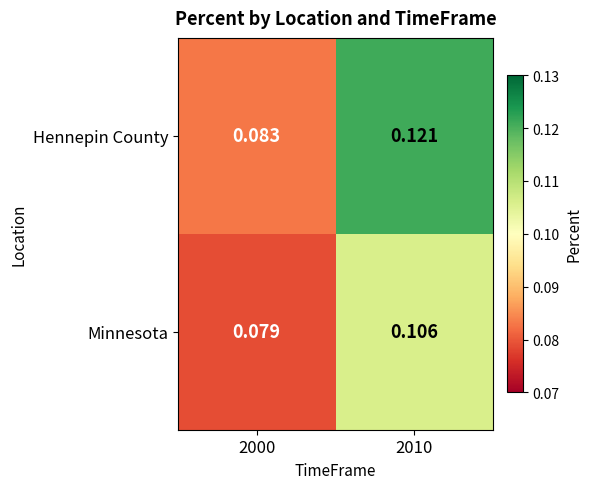

Between 2000 and 2010, which series saw the biggest shift?

Hennepin County